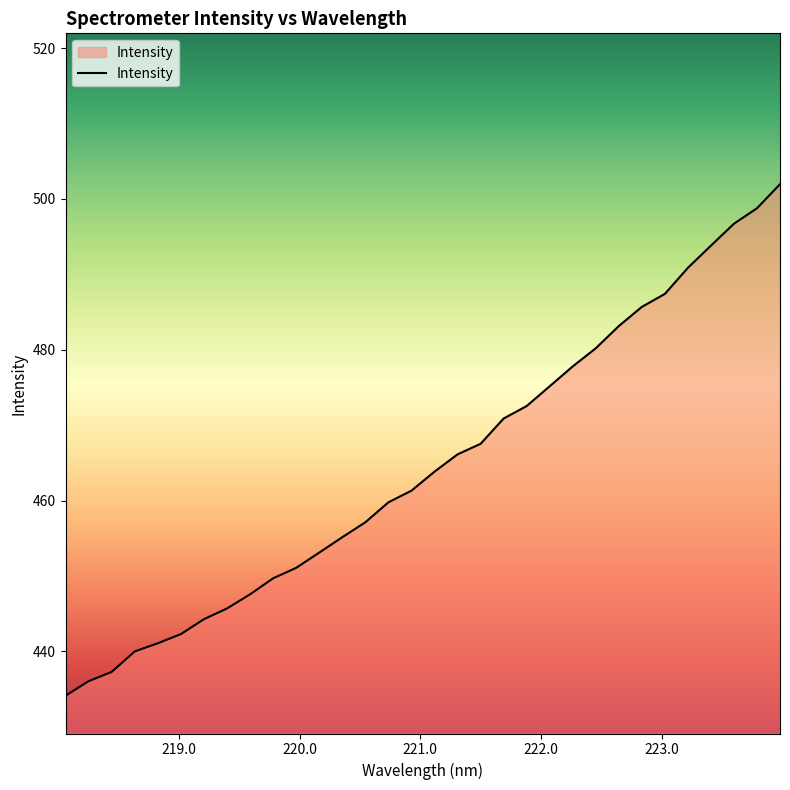

What is the difference between the maximum and second lowest values?

65.9